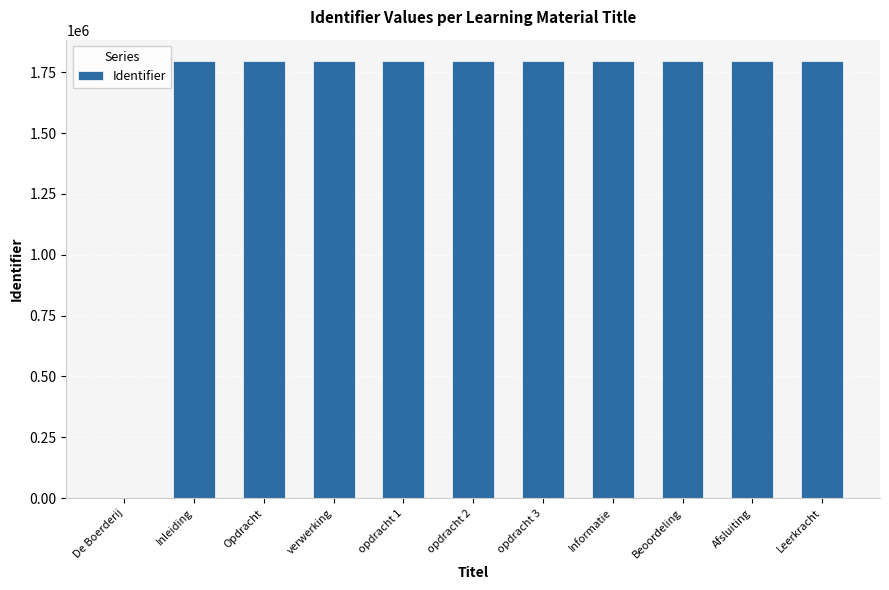

Are the bars horizontal?

No